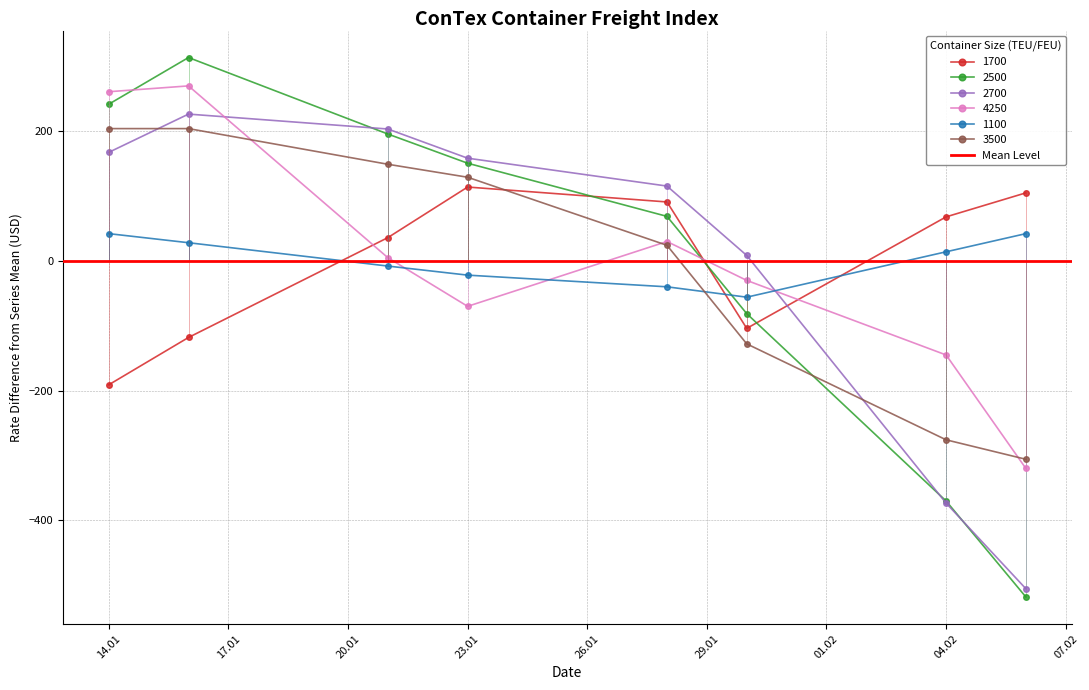

What is the approximate value of 3500 at 06.02.2025?

-306.0